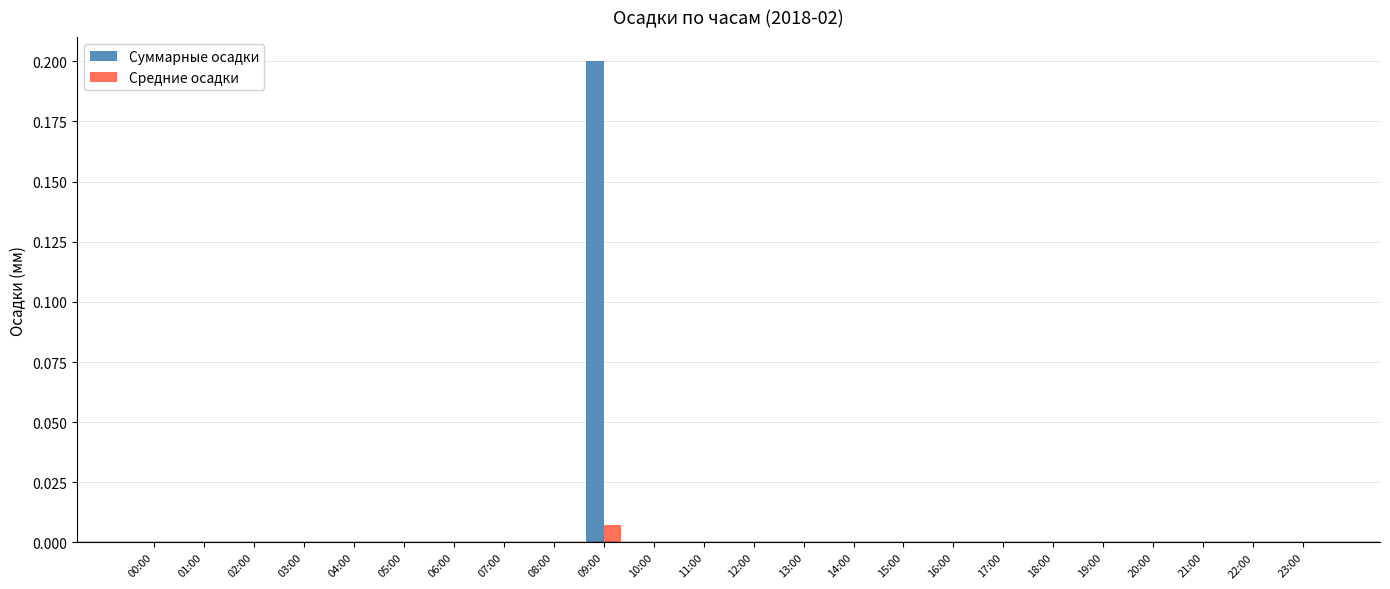

At which category is the sum across all series the highest?

09:00